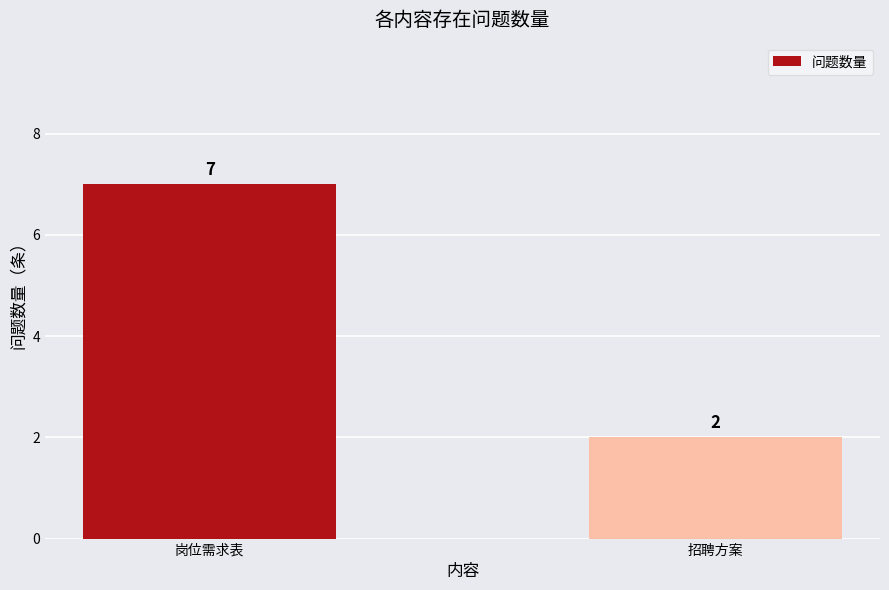

List the labels in order of value, largest first.

岗位需求表, 招聘方案